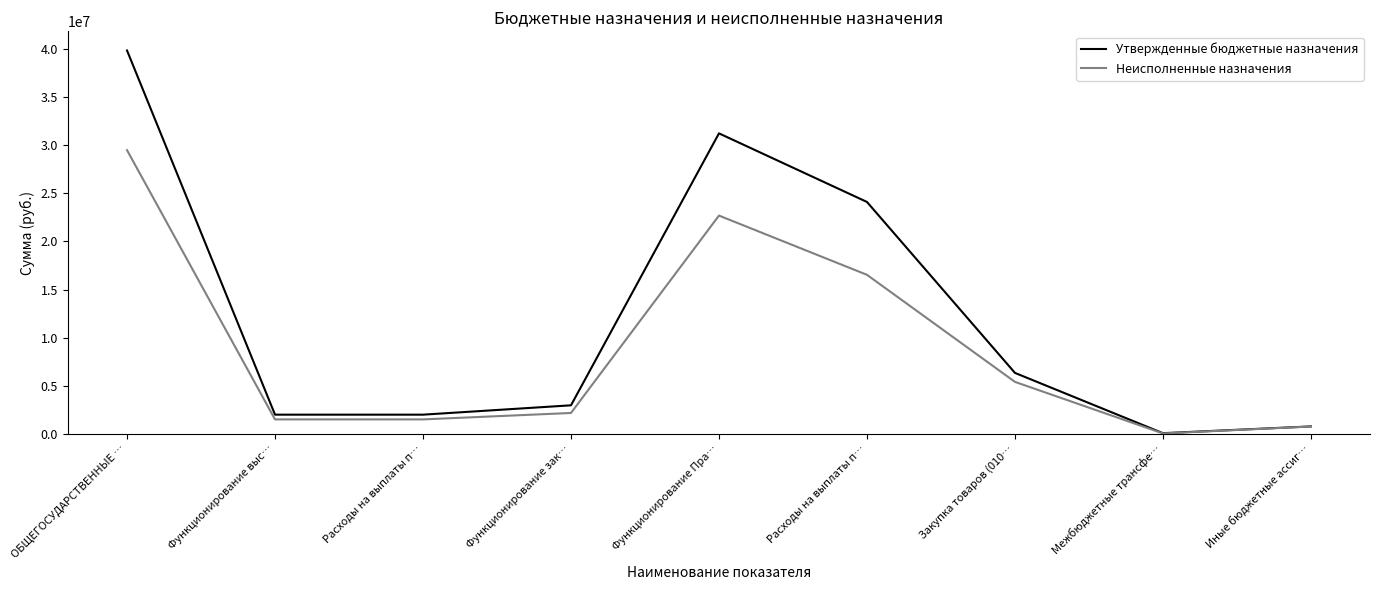

What is the lowest value of the Неисполненные назначения series?

26660.5